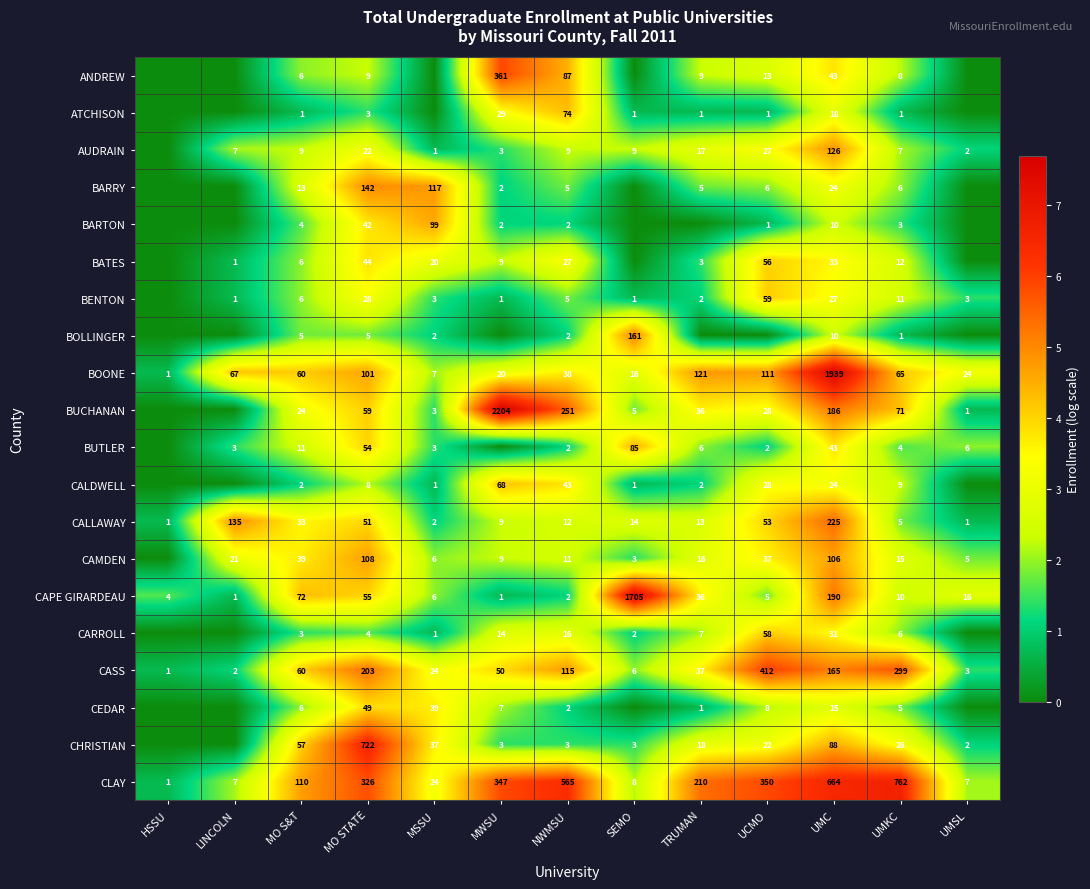

What is the sum of all CALLAWAY values?

554